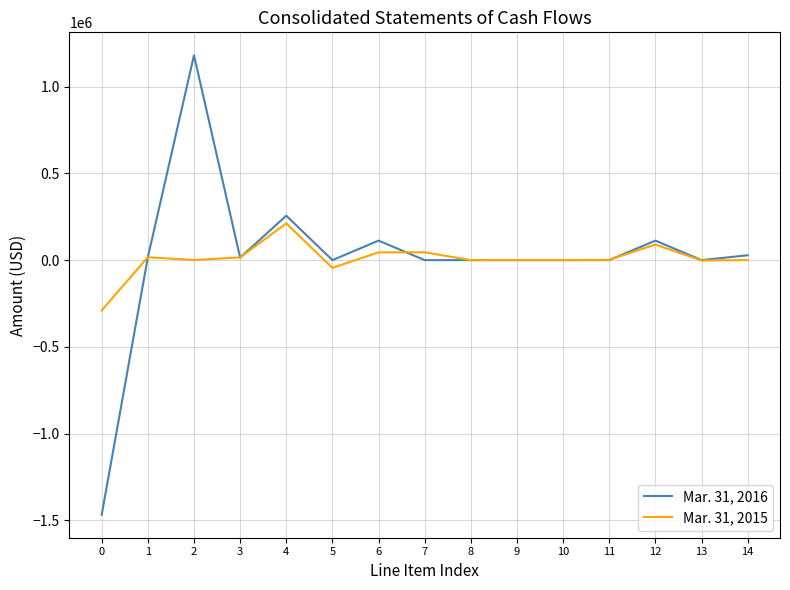

Which series has the widest spread of values?

Mar. 31, 2016